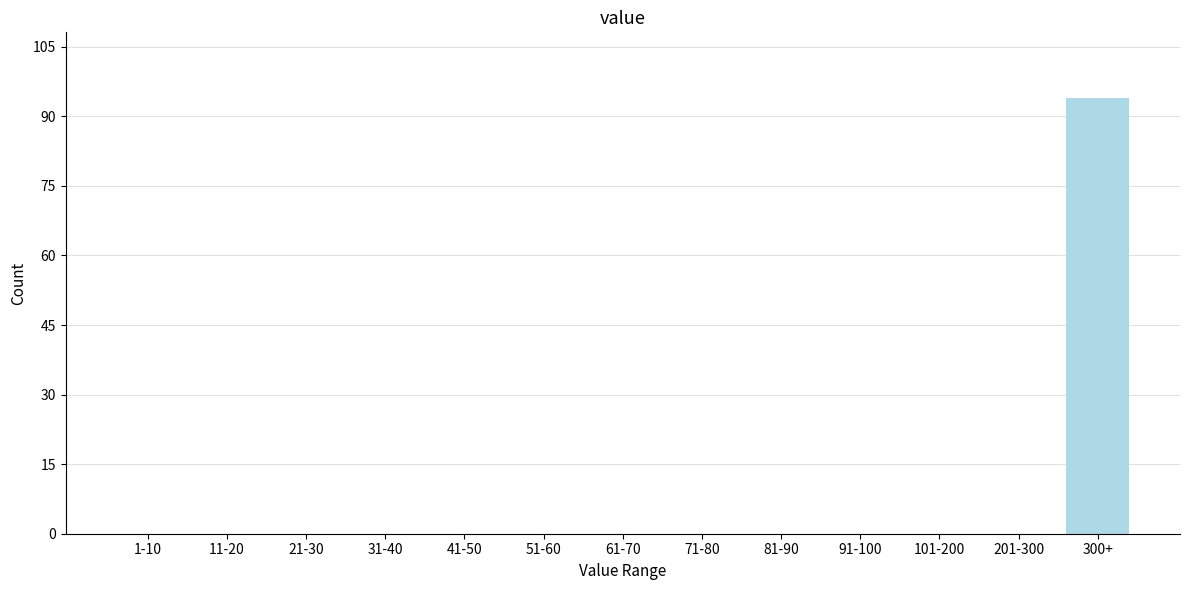

Reading right to left, list all the values displayed in this chart.

300+=94	201-300=0	101-200=0	91-100=0	81-90=0	71-80=0	61-70=0	51-60=0	41-50=0	31-40=0	21-30=0	11-20=0	1-10=0